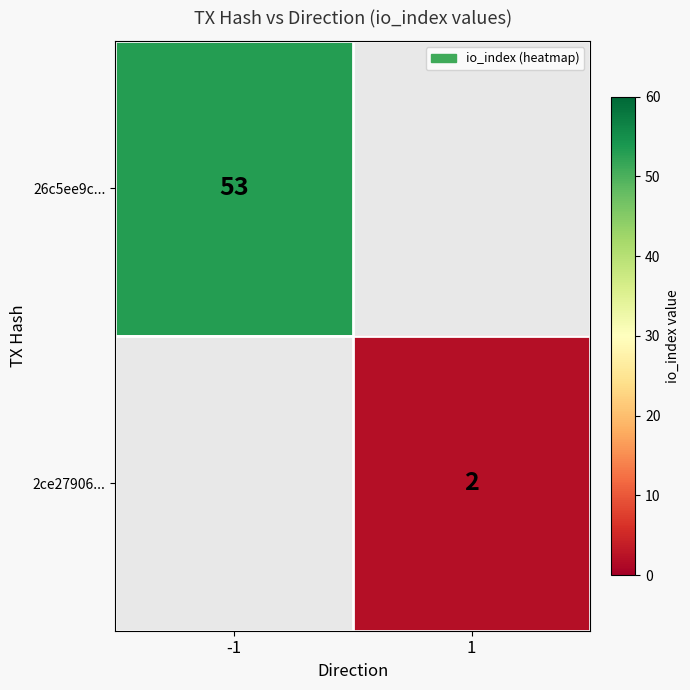

The value of 26c5ee9c... at -1 is 53. True or false?

True